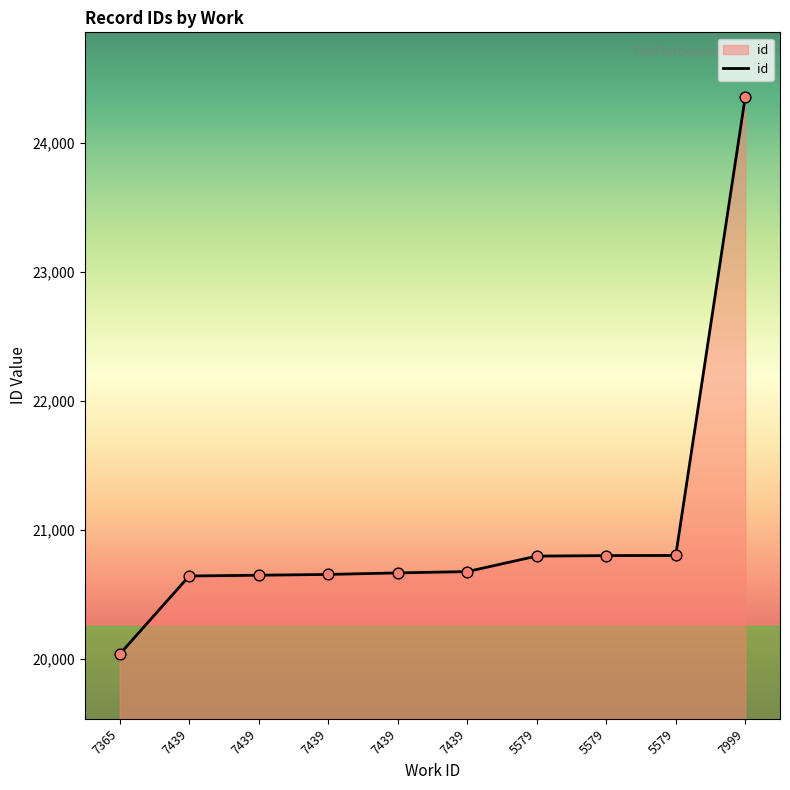

Is this an area chart (filled region under the line)?

Yes